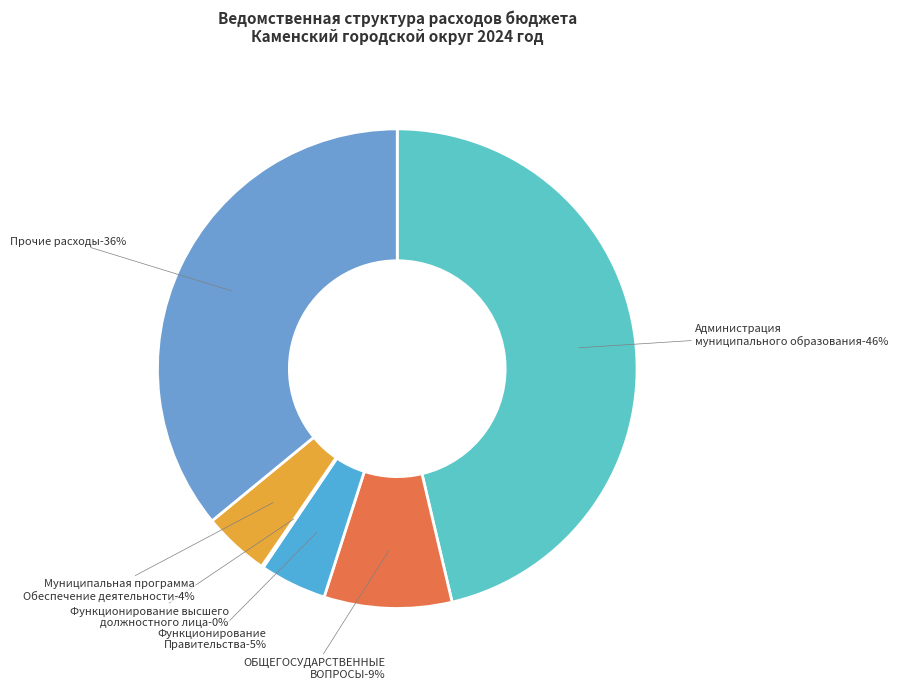

Combined, do Администрация муниципального образования and Всего расходов account for over 50%?

Yes